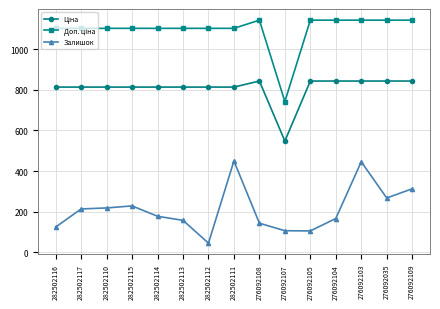

How many lines are shown in the chart?

3